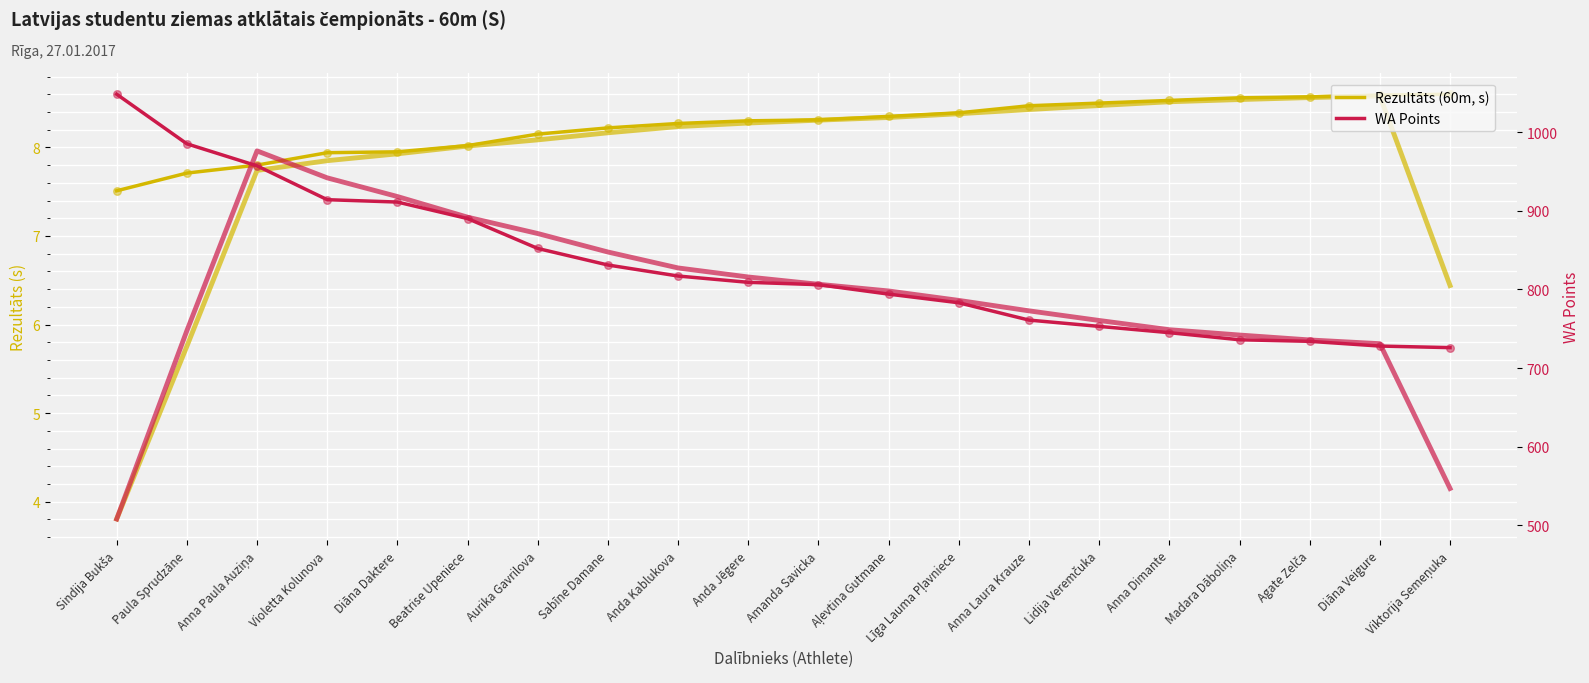

Which series has the largest total across all categories?

WA Points